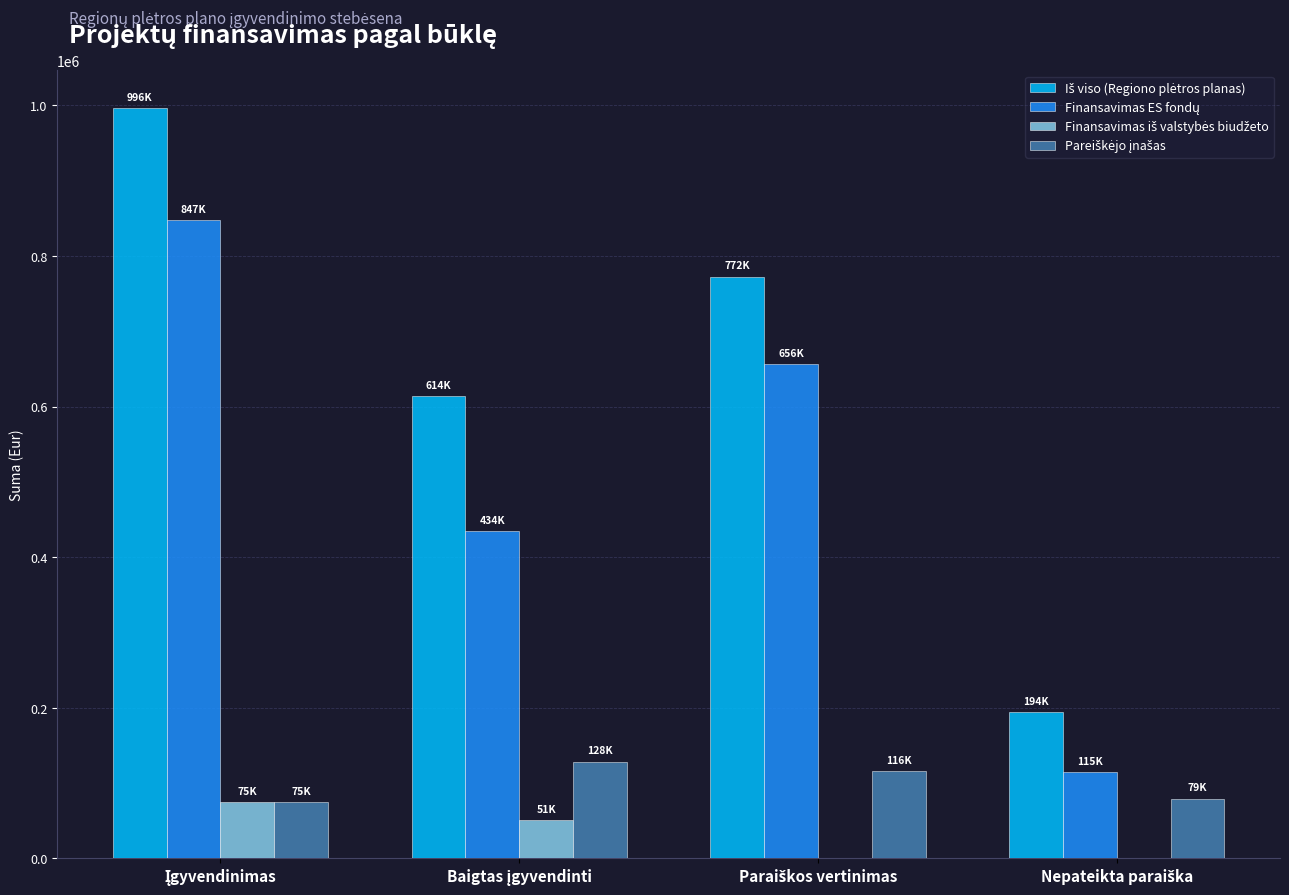

What is the maximum value shown in the chart?

996471.8